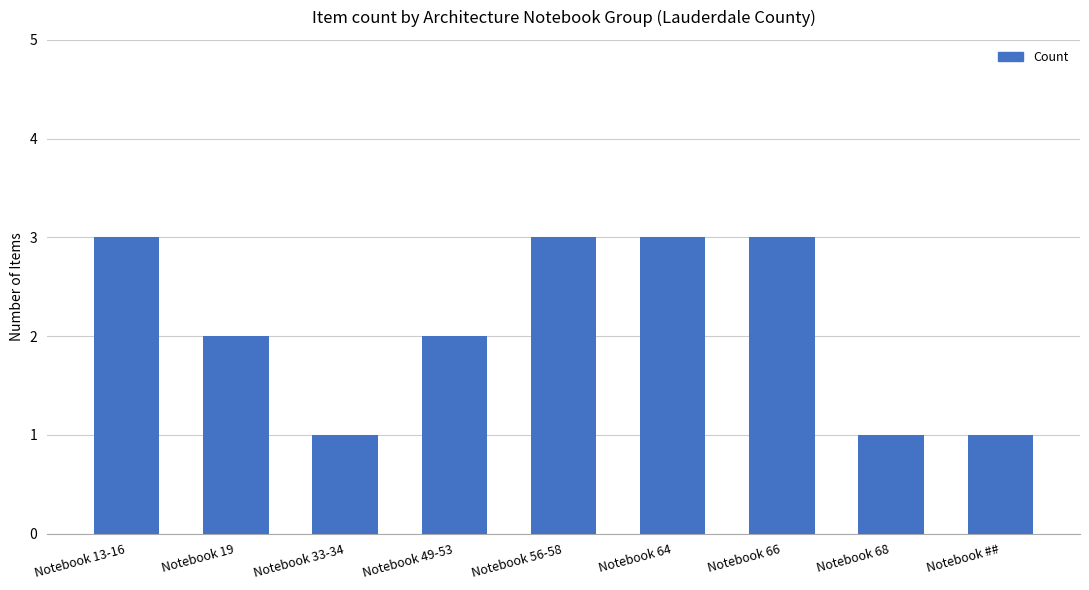

Is it true that the value at Notebook 56-58 is 2?

False